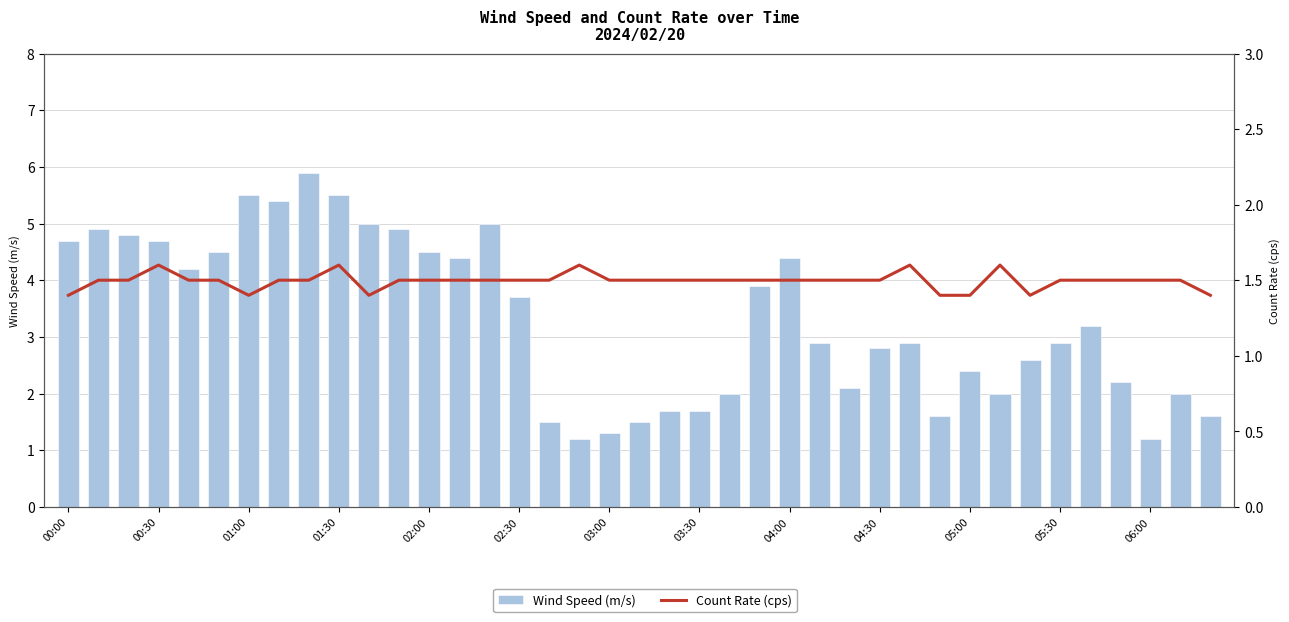

Reading left to right, extract all data points from this chart.

Wind Speed (m/s): 4.7	4.9	4.8	4.7	4.2	4.5	5.5	5.4	5.9	5.5	5.0	4.9	4.5	4.4	5.0	3.7	1.5	1.2	1.3	1.5	1.7	1.7	2.0	3.9	4.4	2.9	2.1	2.8	2.9	1.6	2.4	2.0	2.6	2.9	3.2	2.2	1.2	2.0	1.6
Count Rate (cps): 1.4	1.5	1.5	1.6	1.5	1.5	1.4	1.5	1.5	1.6	1.4	1.5	1.5	1.5	1.5	1.5	1.5	1.6	1.5	1.5	1.5	1.5	1.5	1.5	1.5	1.5	1.5	1.5	1.6	1.4	1.4	1.6	1.4	1.5	1.5	1.5	1.5	1.5	1.4